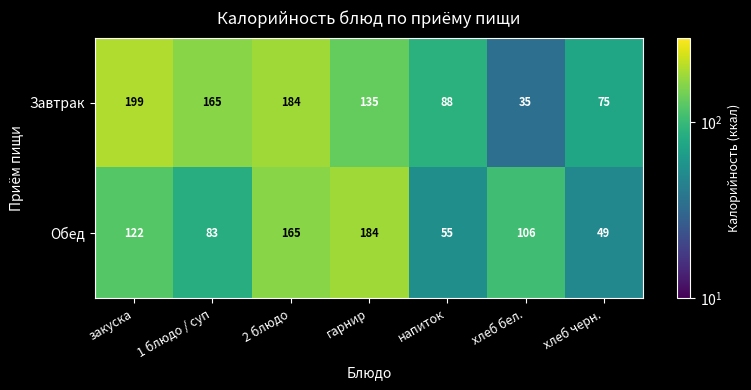

List the series in order of their peak value, lowest first.

Обед, Завтрак